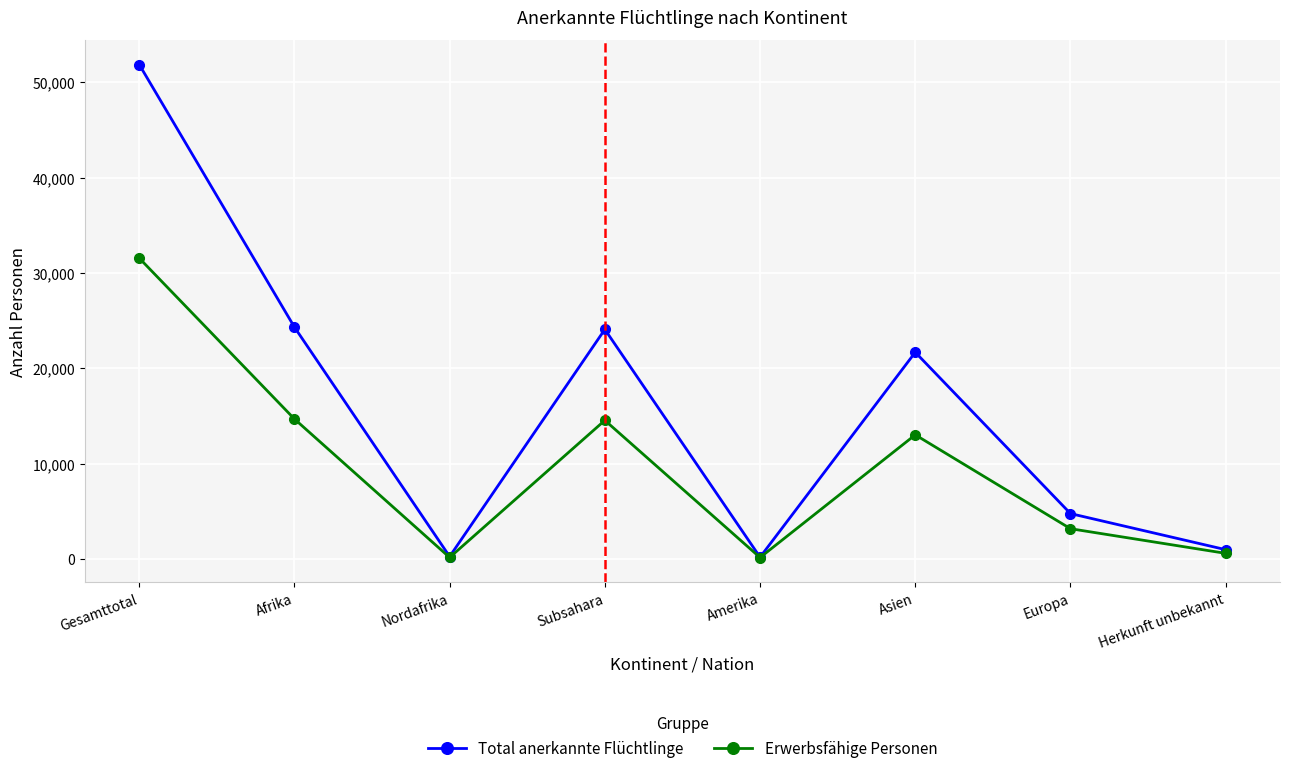

Does the chart display data point markers on the line(s)?

Yes